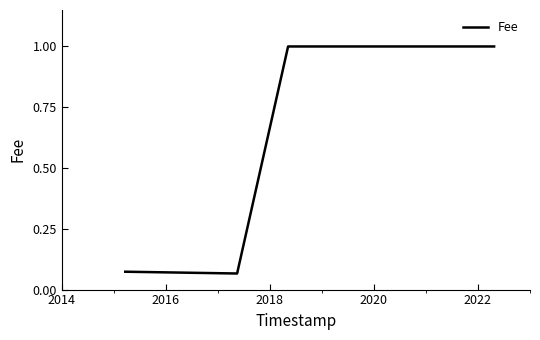

Does the chart have visible grid lines?

No